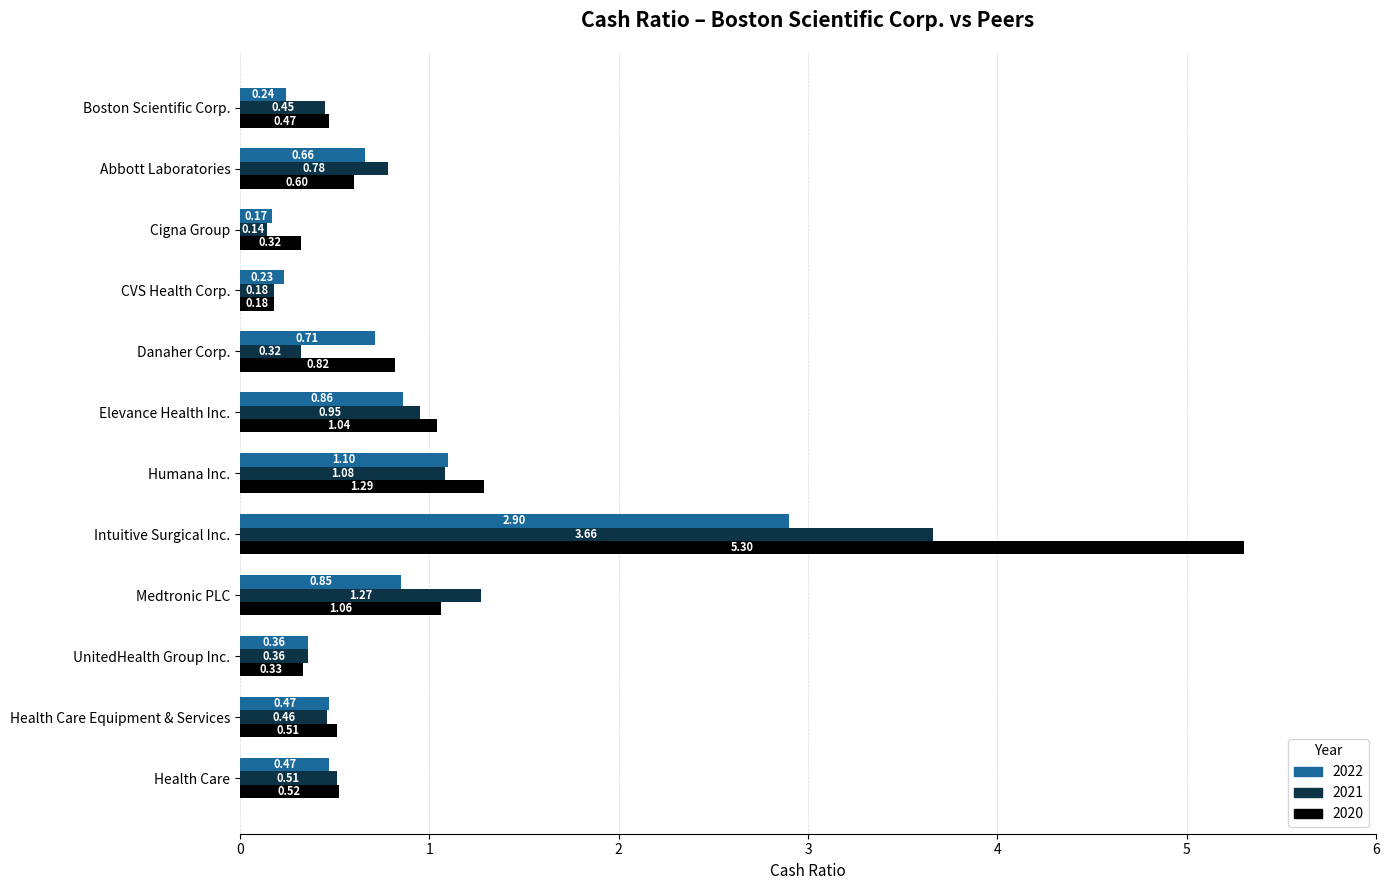

Which category has the lowest value in the 2020 series?

CVS Health Corp.